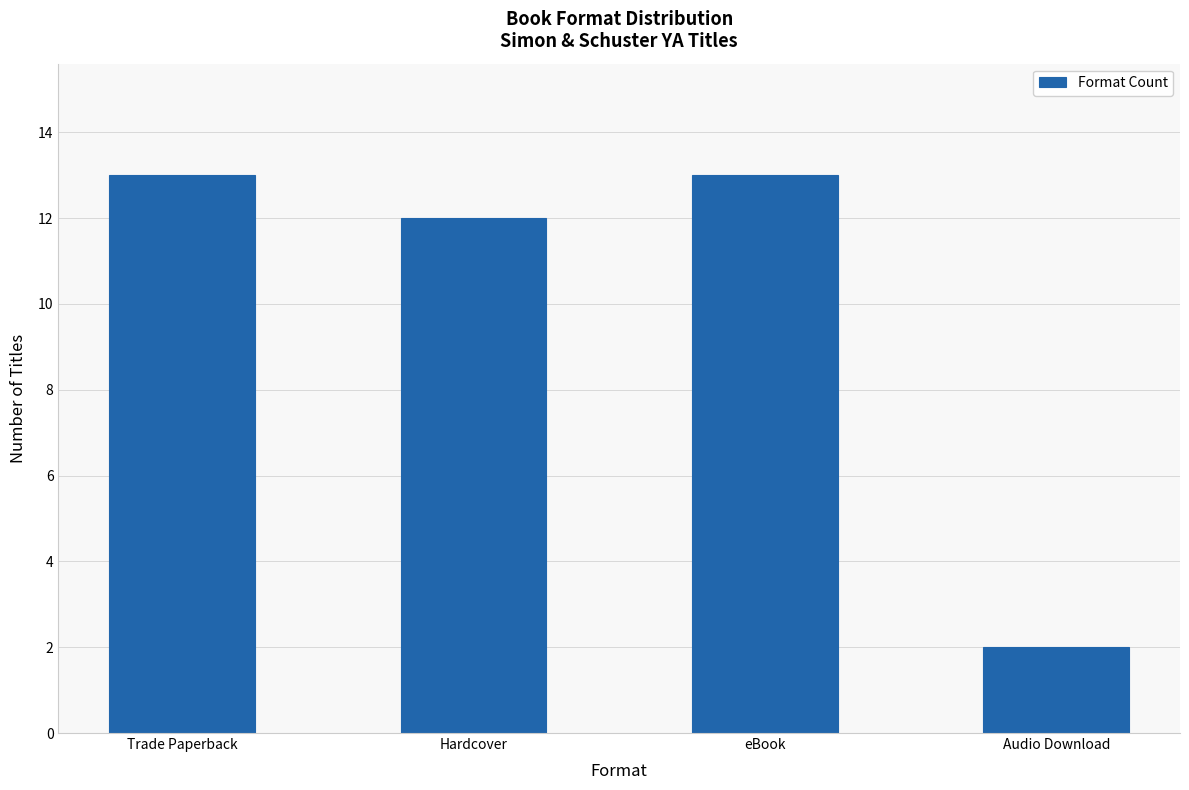

What is the difference between the values at eBook and Hardcover?

1